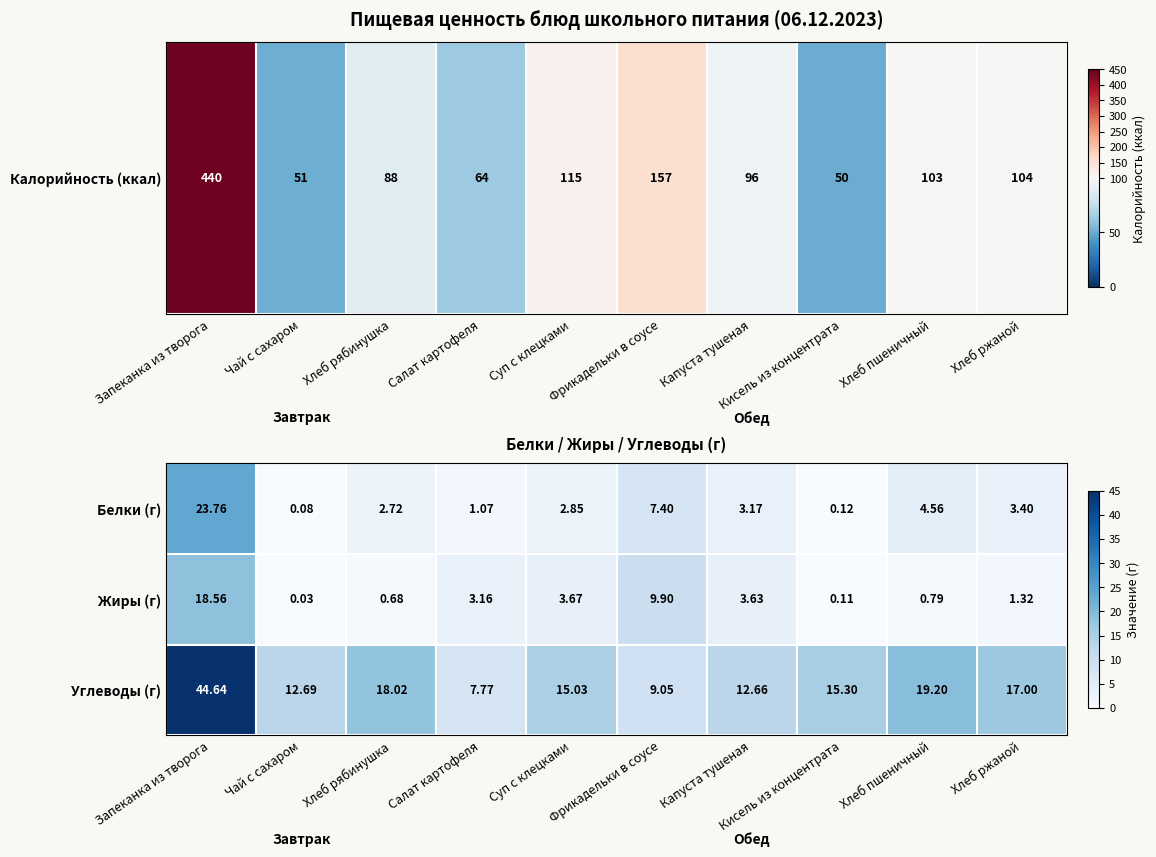

Which series has the largest total across all categories?

Углеводы (г)